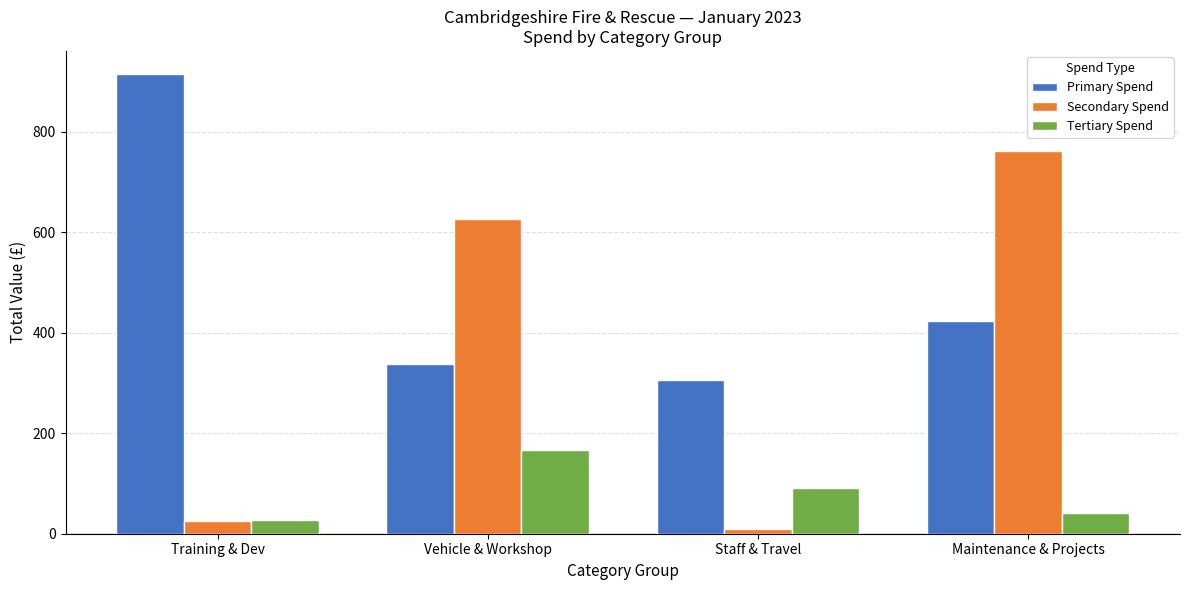

What are all the series names shown in the legend?

Primary Spend, Secondary Spend, Tertiary Spend